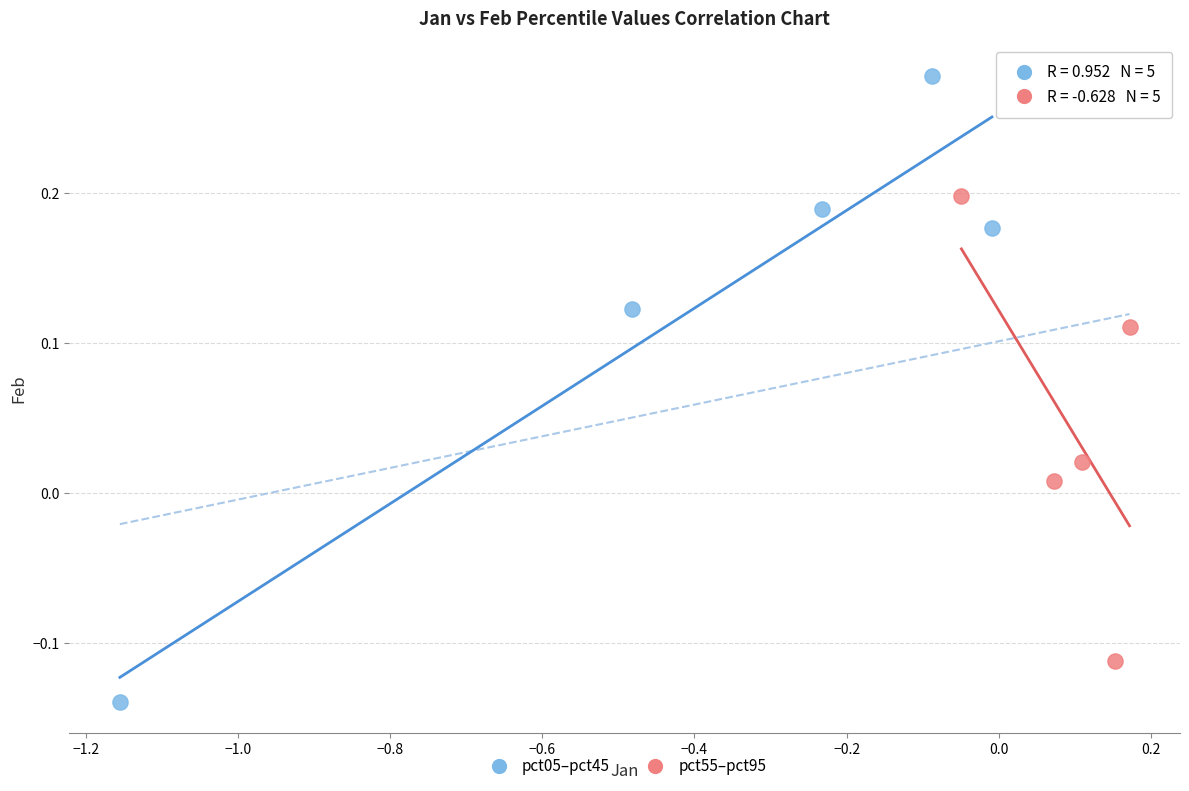

Which series has the widest spread of Y values?

pct05–pct45